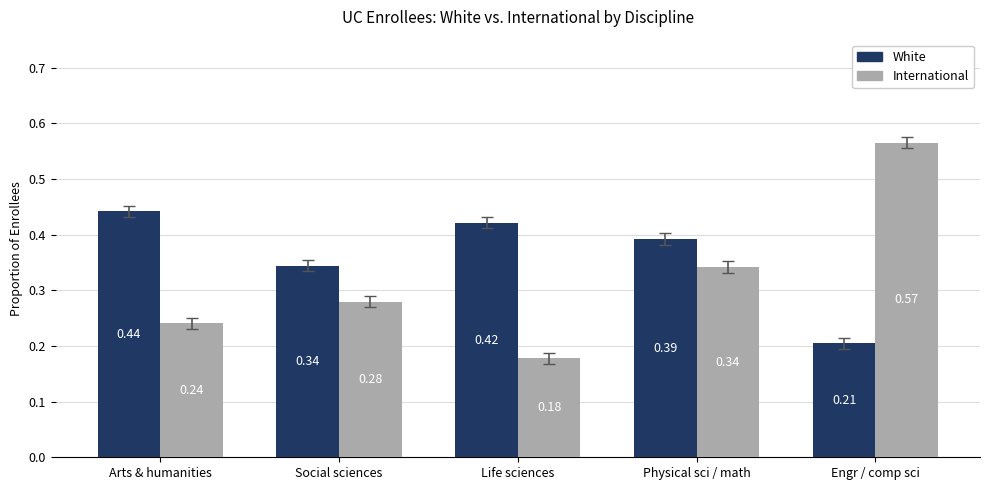

How many categories are shown in the chart?

5